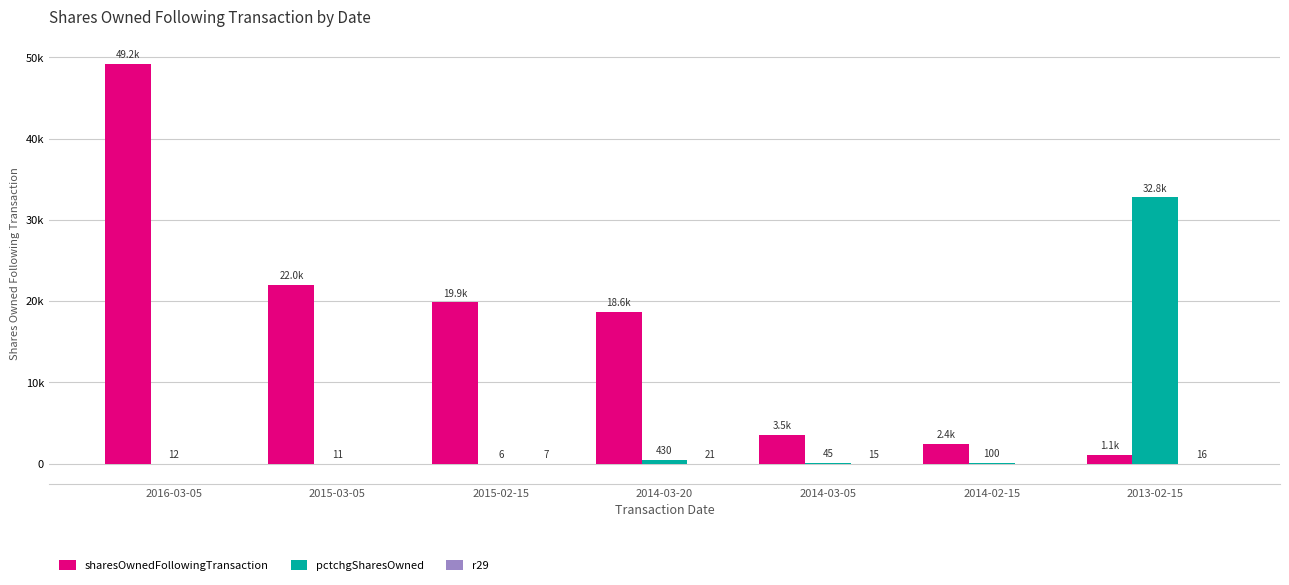

Are the bars horizontal?

No